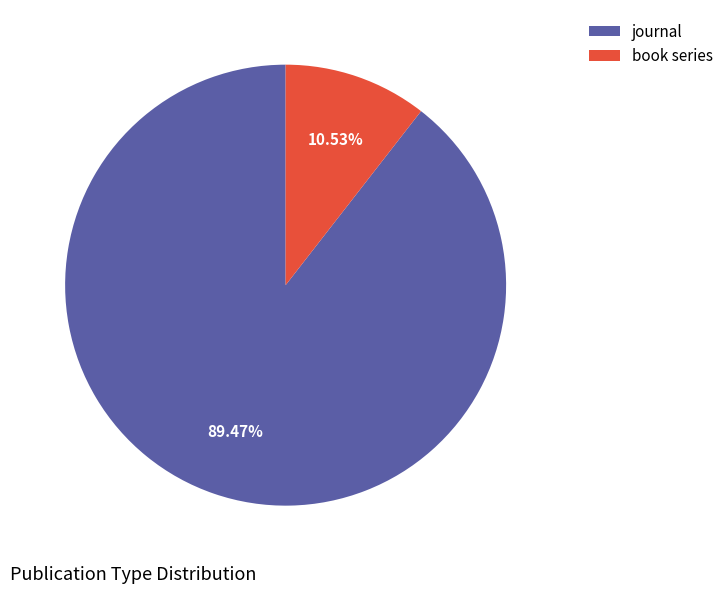

What is the majority slice?

journal